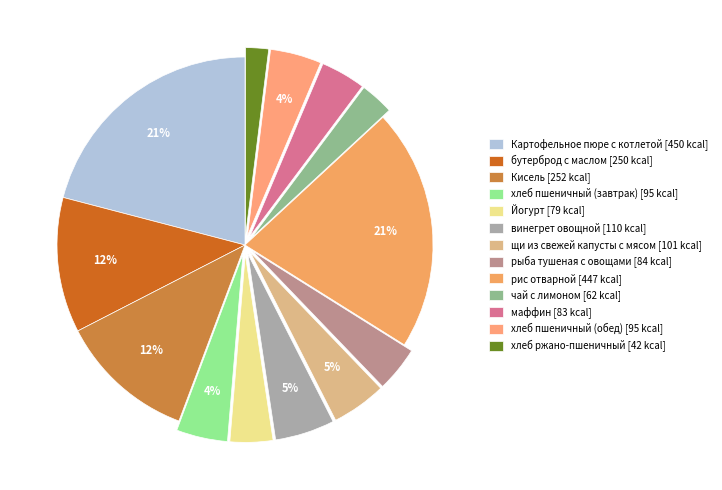

To the nearest percent, what is the combined percentage of щи из свежей капусты с мясом and хлеб ржано-пшеничный?

7%